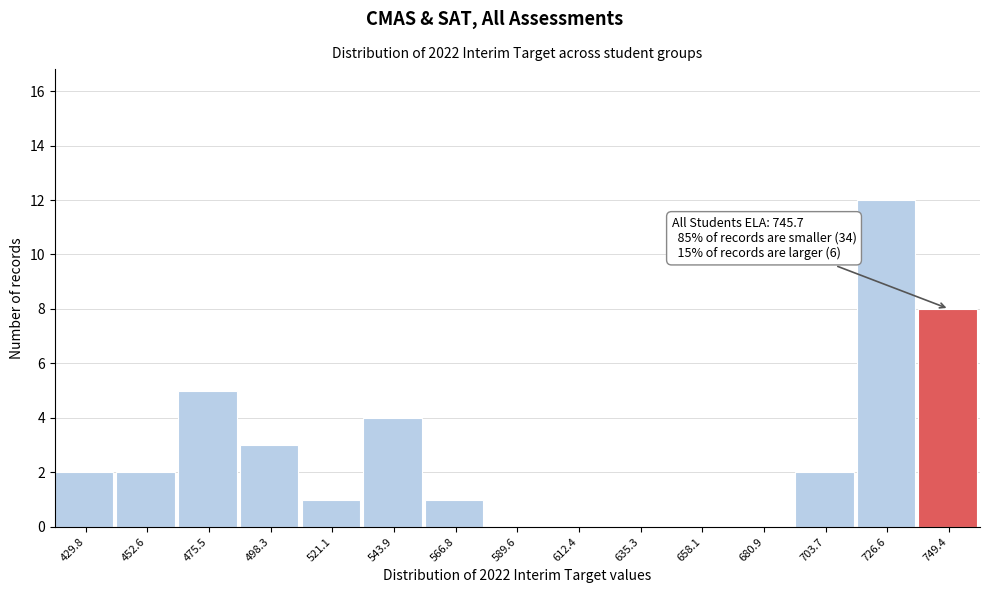

Which range on the x-axis has the tallest bar?

715 to 740